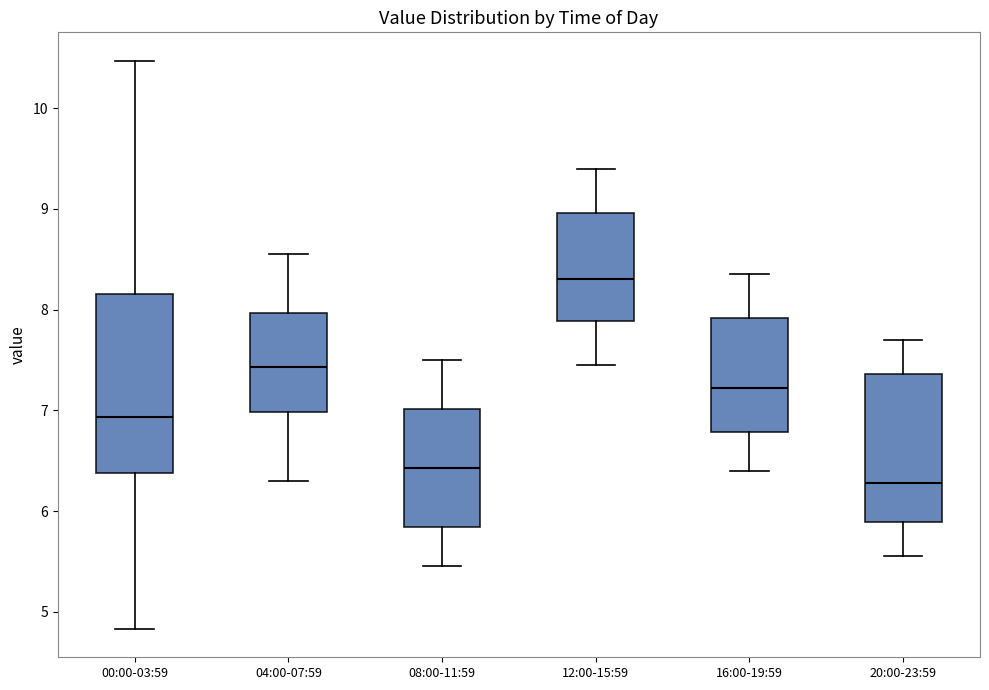

Reading left to right, read every box against the y-axis: the position of its median line, the range the box covers, and the ends of its whiskers. The values are not printed on the chart, so give them approximately, as read against the axis.

00:00-03:59: median 6.9, box 6.4 to 8.2, whiskers 4.8 to 10.5
04:00-07:59: median 7.4, box 7.0 to 8.0, whiskers 6.3 to 8.6
08:00-11:59: median 6.4, box 5.8 to 7.0, whiskers 5.5 to 7.5
12:00-15:59: median 8.3, box 7.9 to 9.0, whiskers 7.5 to 9.4
16:00-19:59: median 7.2, box 6.8 to 7.9, whiskers 6.4 to 8.4
20:00-23:59: median 6.3, box 5.9 to 7.4, whiskers 5.6 to 7.7